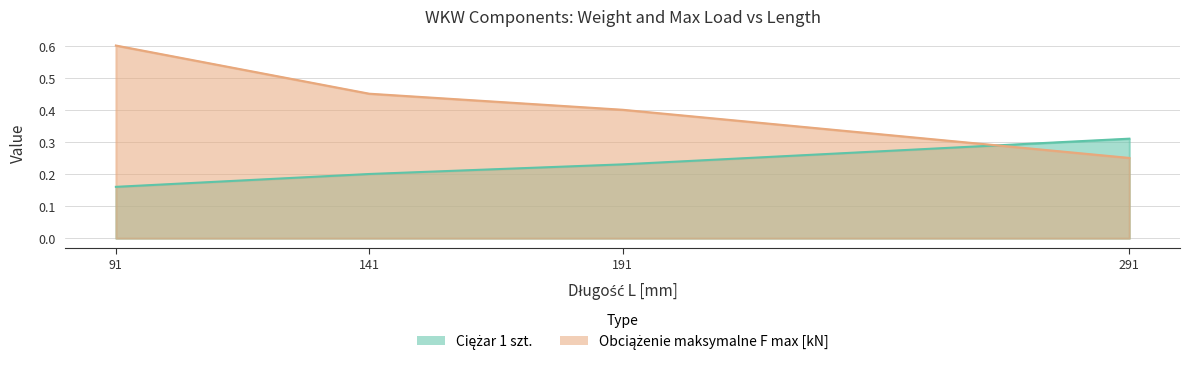

What is the value of the Obciążenie maksymalne F max [kN] point at the 3rd from the left?

0.4